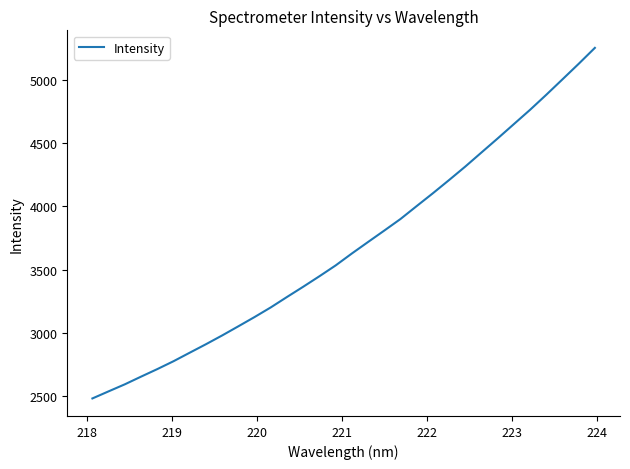

What is the difference between the maximum and minimum values?

2765.5